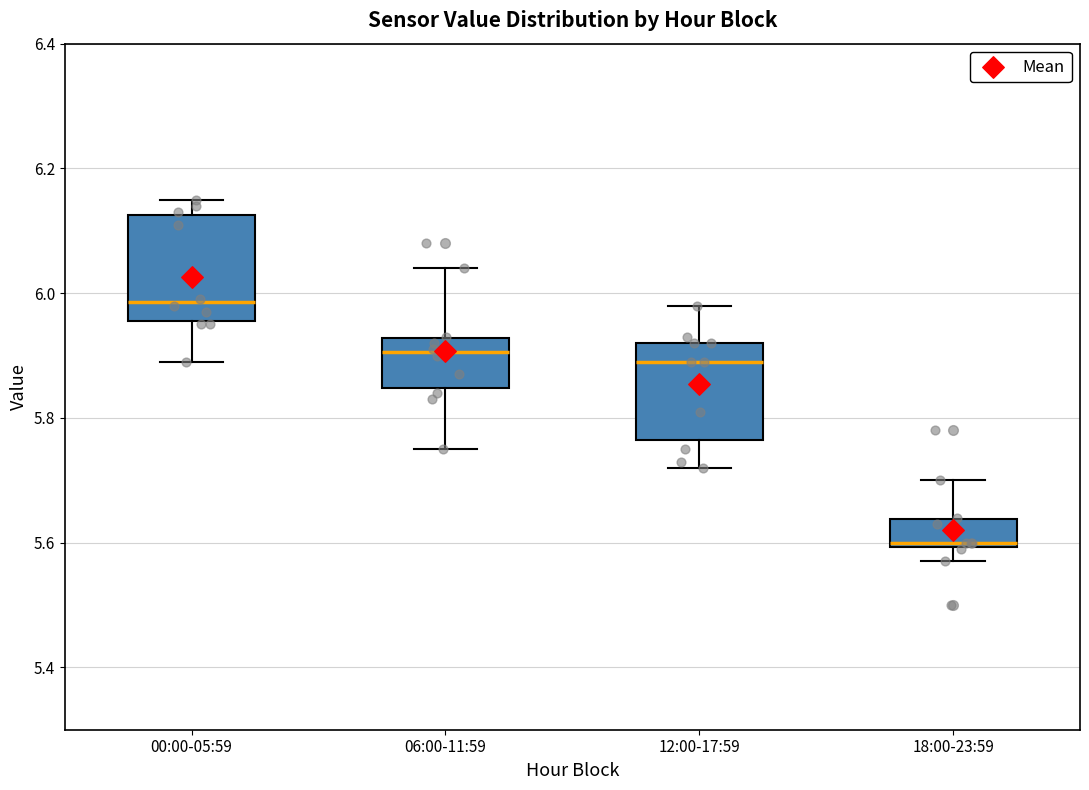

Reading left to right, transcribe this box plot: for each box, give where its median line is, the range the box spans, and where its two whiskers end, as read against the y-axis. The values are not printed on the chart, so give them approximately, as read against the axis.

00:00-05:59: median 5.98, box 5.96 to 6.12, whiskers 5.90 to 6.16
06:00-11:59: median 5.90, box 5.84 to 5.92, whiskers 5.76 to 6.04
12:00-17:59: median 5.90, box 5.76 to 5.92, whiskers 5.72 to 5.98
18:00-23:59: median 5.60 (just above the box's lower edge), box 5.60 to 5.64, whiskers 5.58 to 5.70